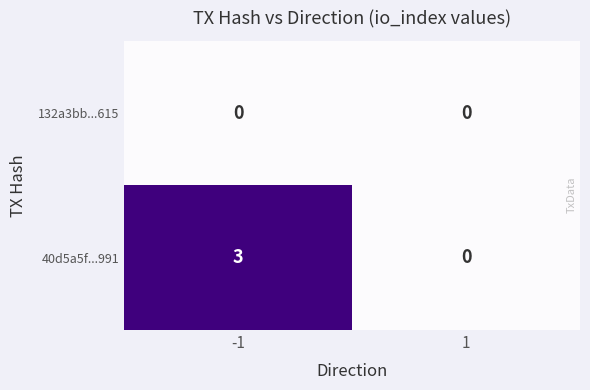

At -1, list the series in order from largest to smallest.

40d5a5f...991, 132a3bb...615